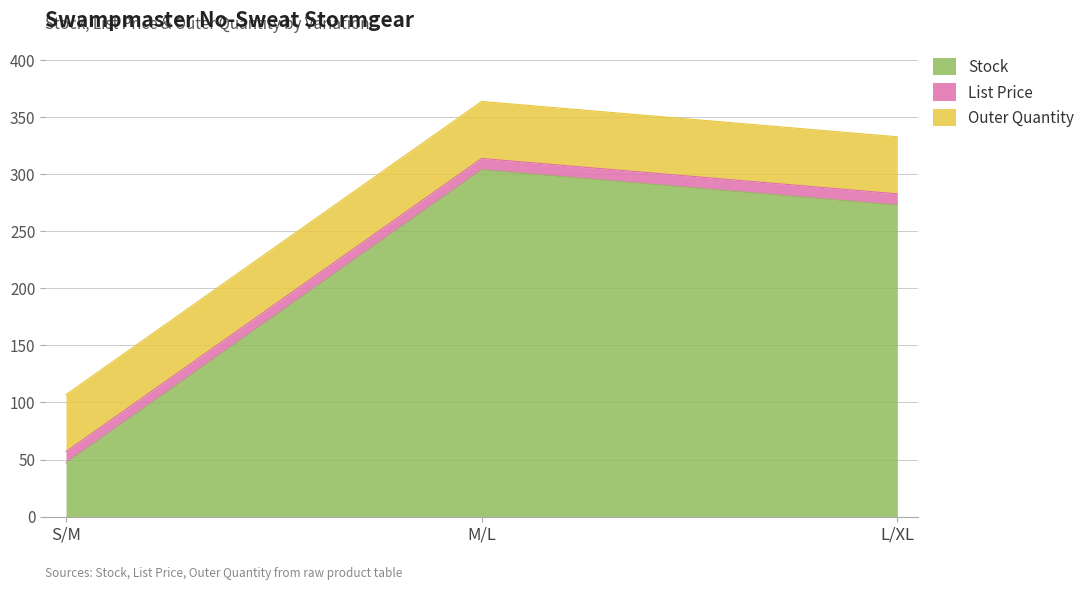

Does the chart have visible grid lines?

Yes